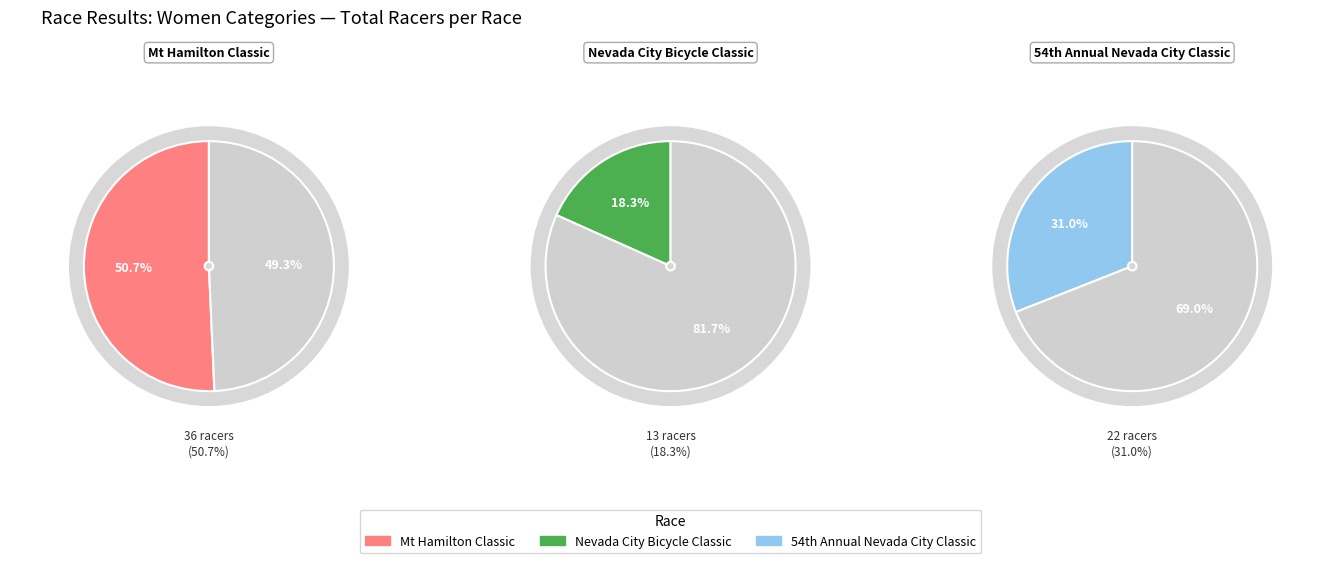

What is the smallest slice in the pie chart?

Nevada City Bicycle Classic